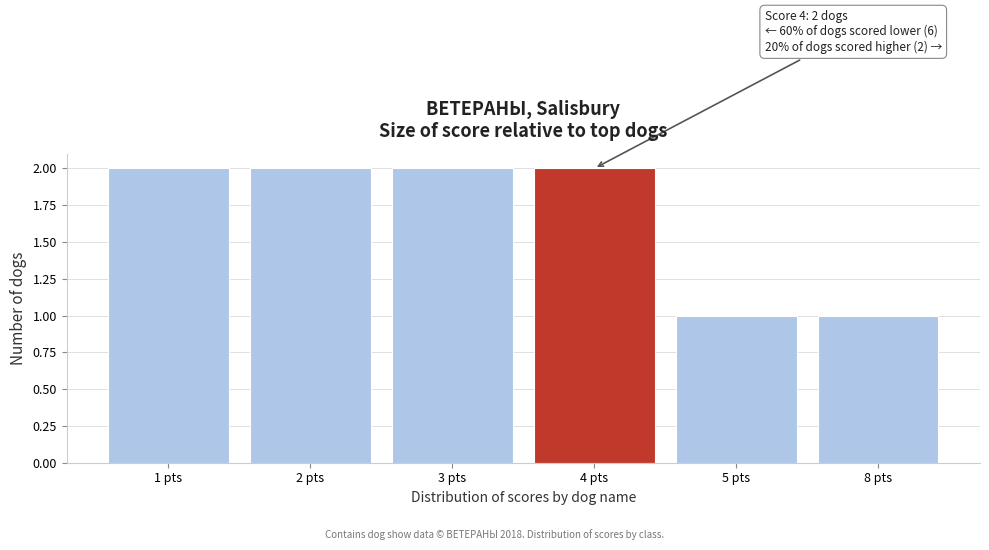

Reading left to right, transcribe all the data shown in this chart.

1 pts=2	2 pts=2	3 pts=2	4 pts=2	5 pts=1	8 pts=1